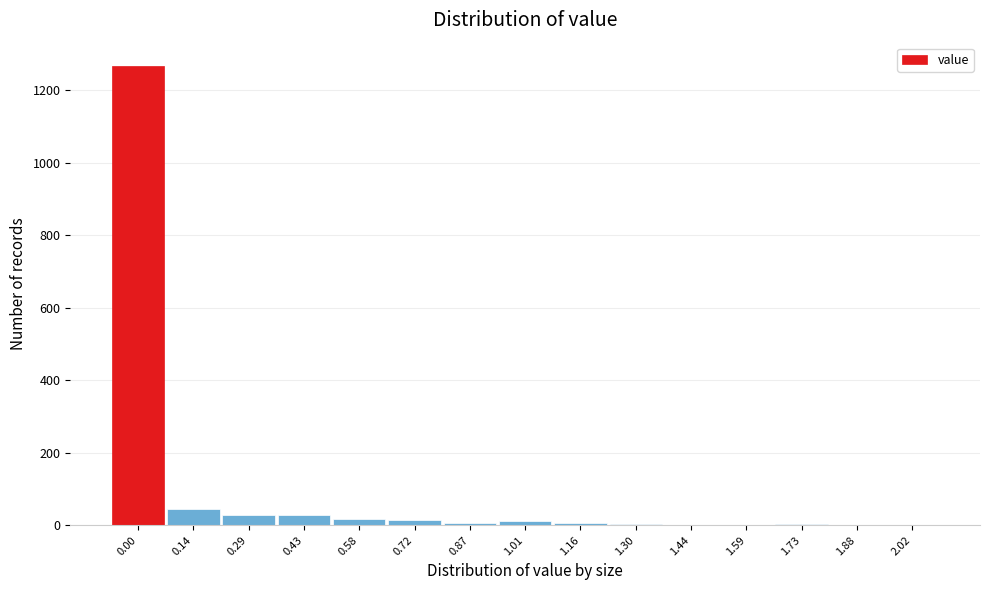

Which has a higher value, 0.43 or 1.88?

0.43